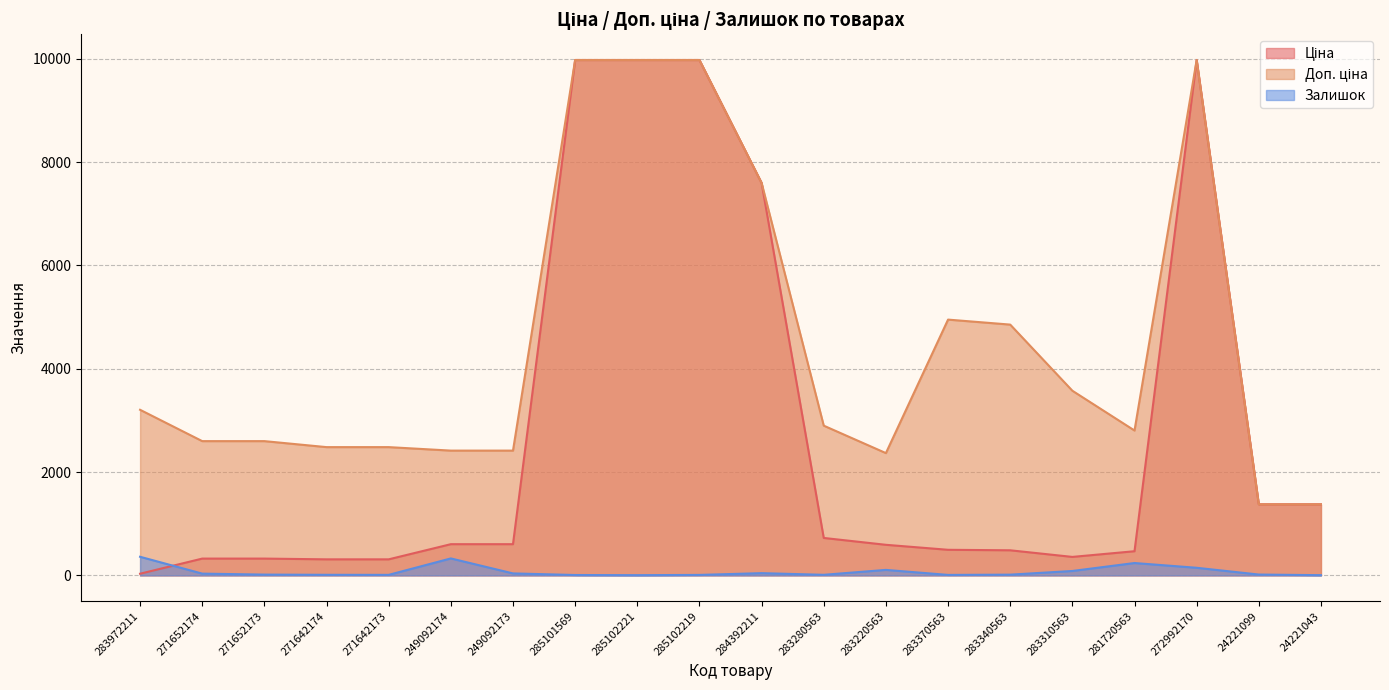

Which series has the largest total across all categories?

Доп. ціна